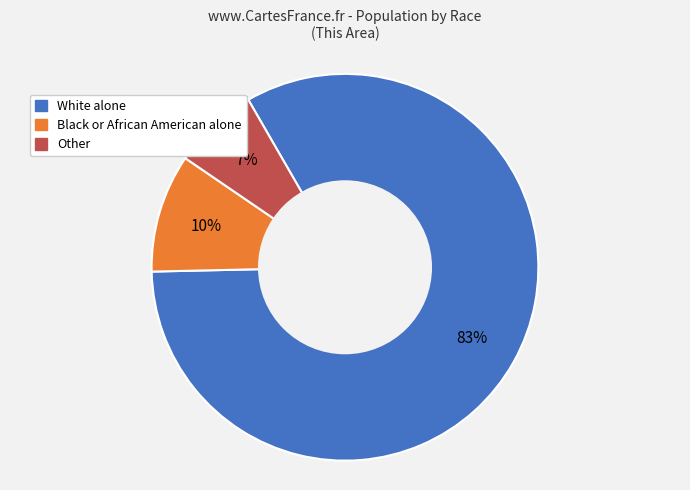

To the nearest percent, what is the difference between the largest and smallest slice percentages?

76%